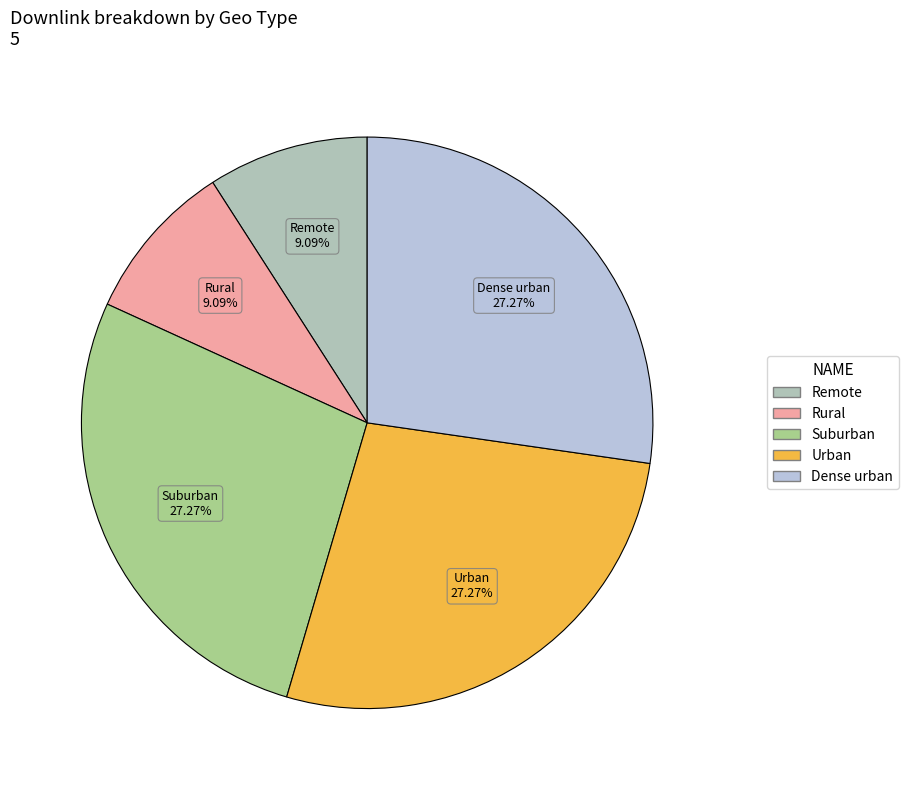

Between Remote and Suburban, which is larger?

Suburban